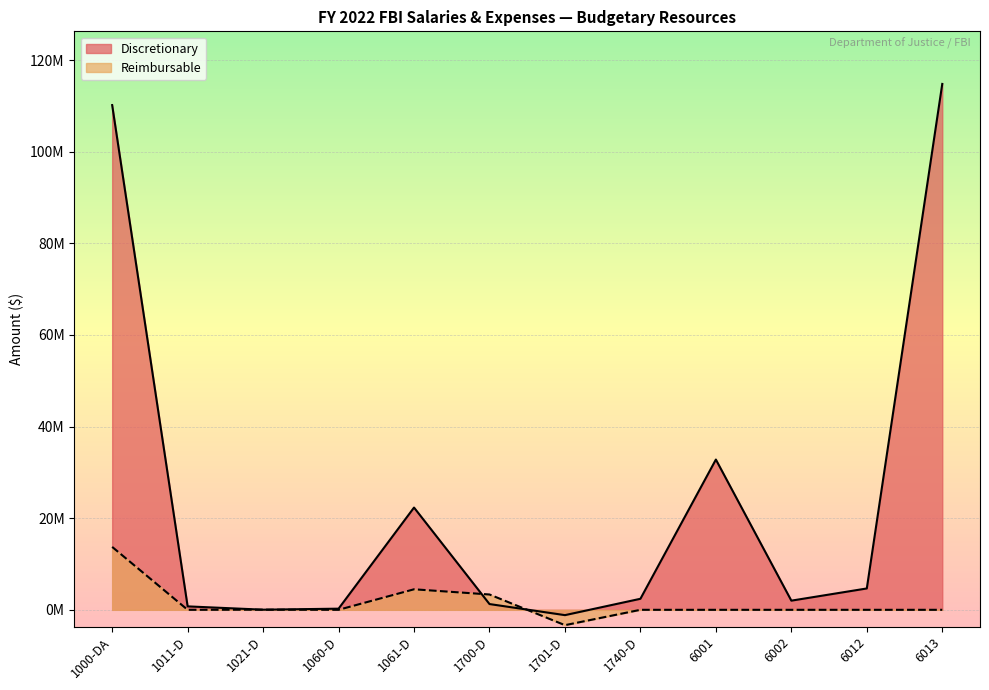

What is the sum of the Reimbursable values at 1701-D and 1011-D?

-3352129